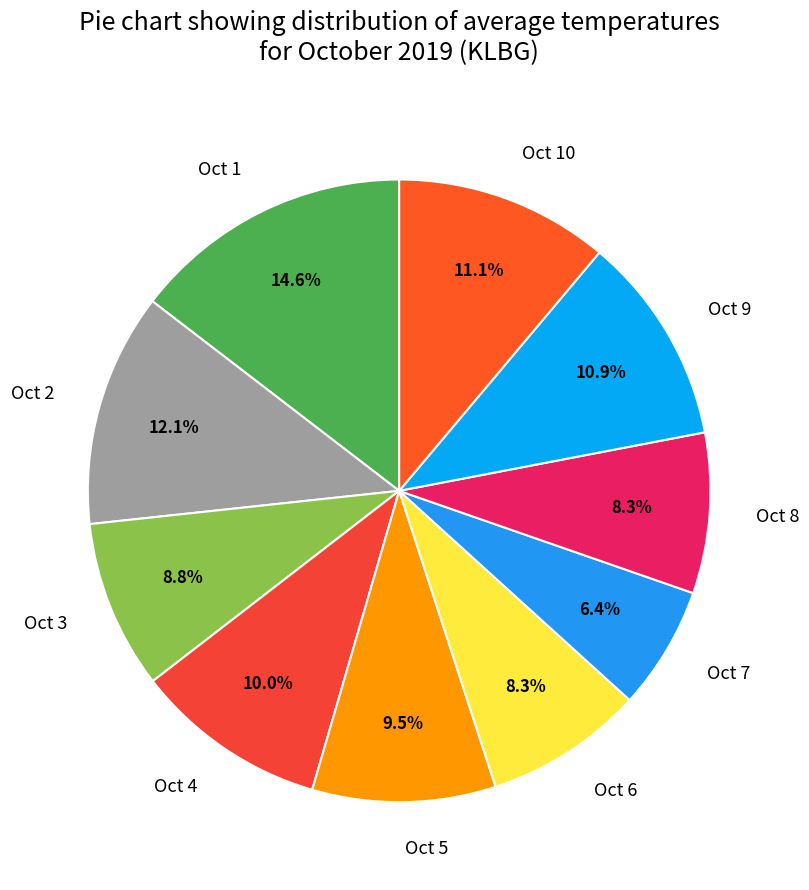

Which has a higher value, Oct 10 or Oct 3?

Oct 10